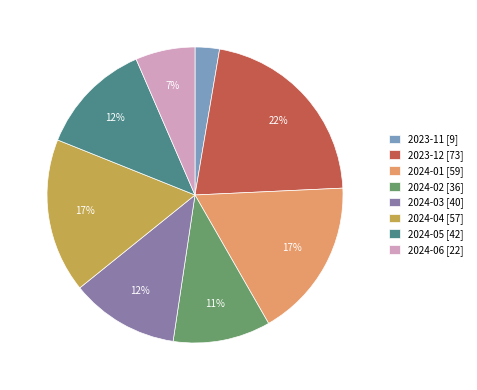

The 2023-12 slice represents 29% of the pie. True or false?

False